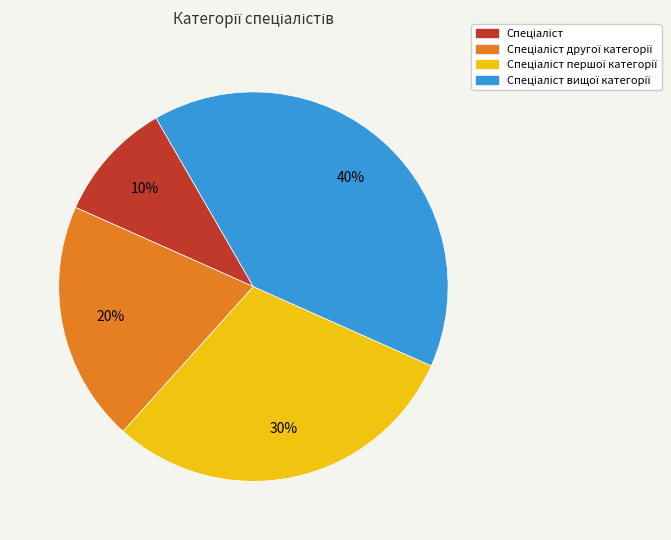

Is there any slice that represents more than half of the pie?

No